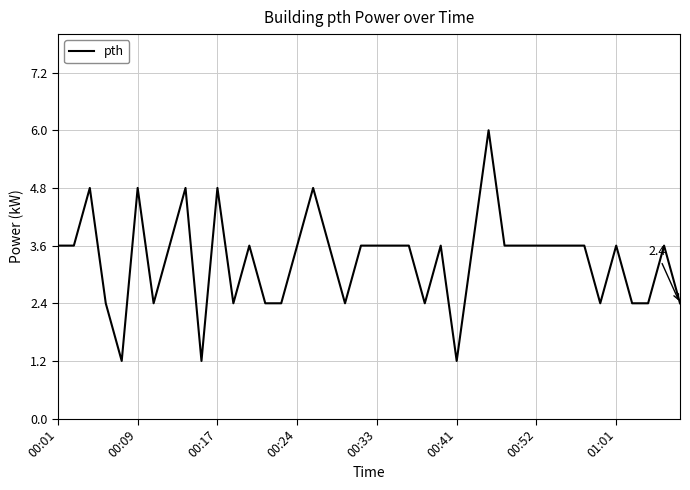

What is the greatest value displayed?

6.0